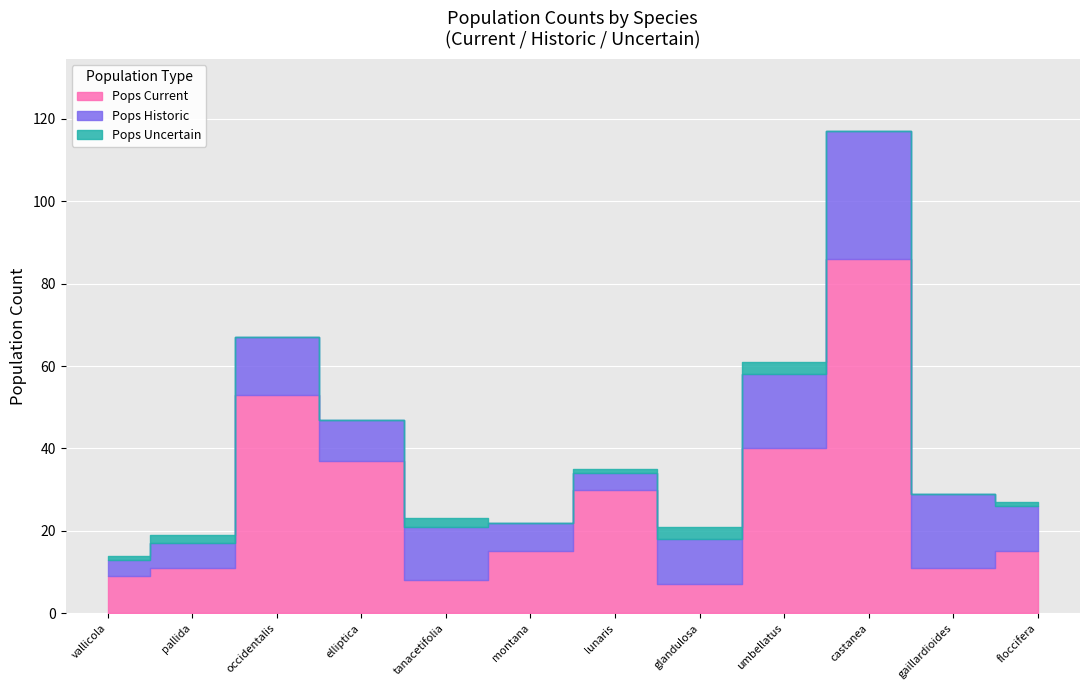

At which category does pops_current reach its first local valley?

4